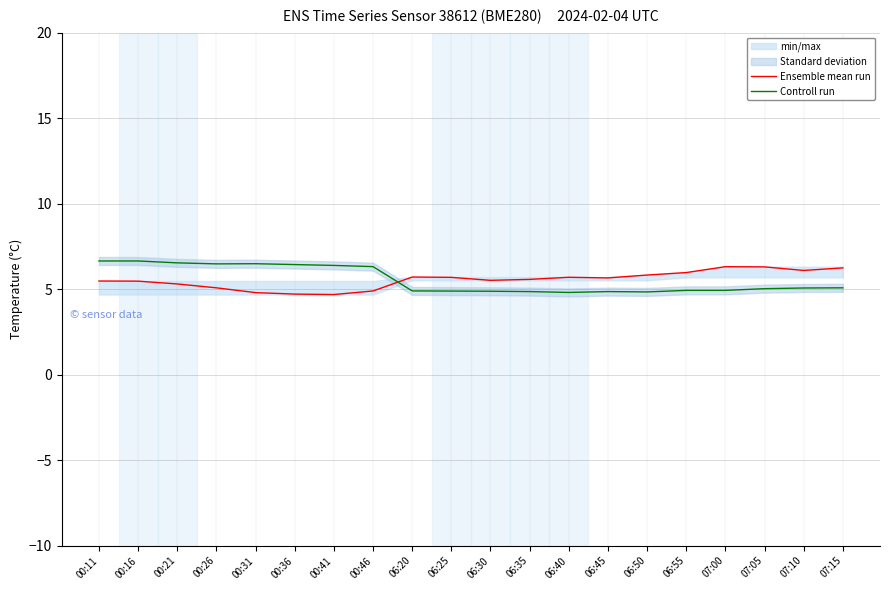

What is the maximum value for Controll run?

6.7